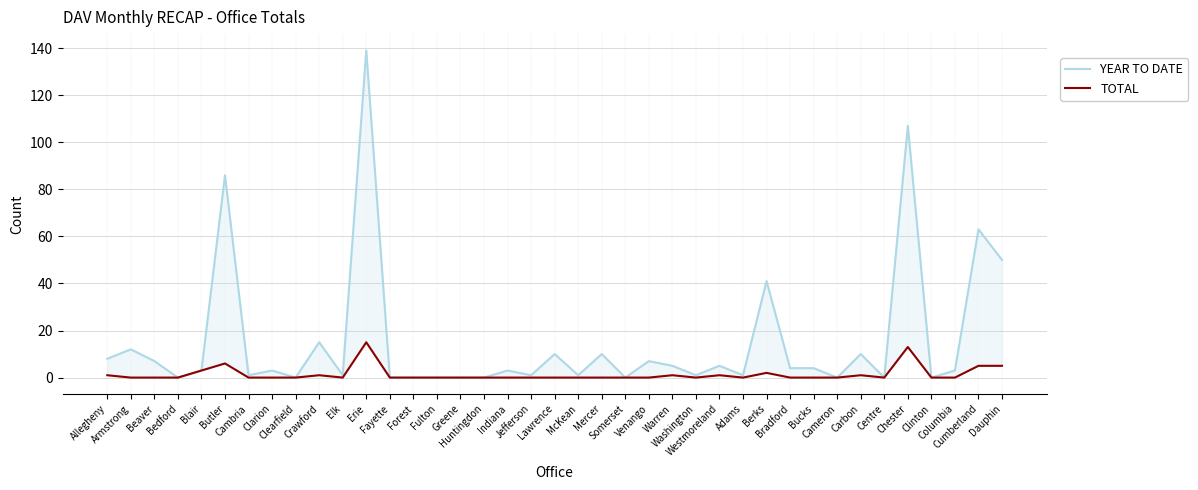

What is the sum of all YEAR TO DATE values?

601